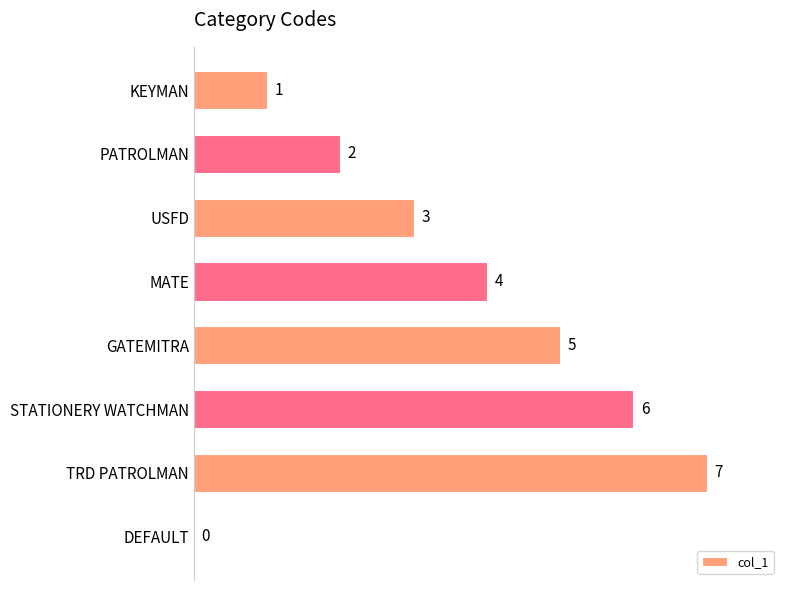

What value does the data have at TRD PATROLMAN?

7